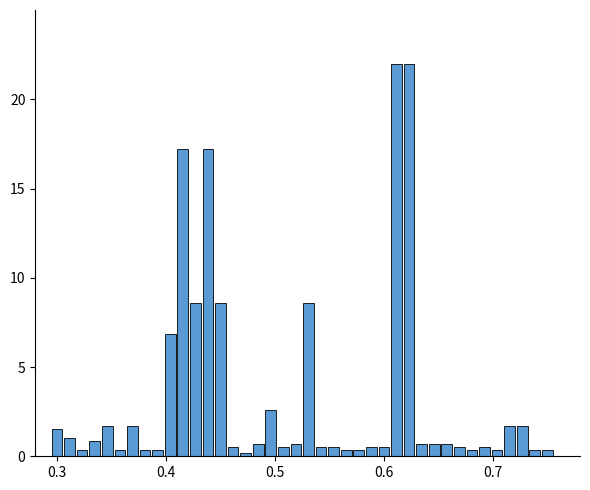

What is the value of the 23rd bar from the left?

0.5